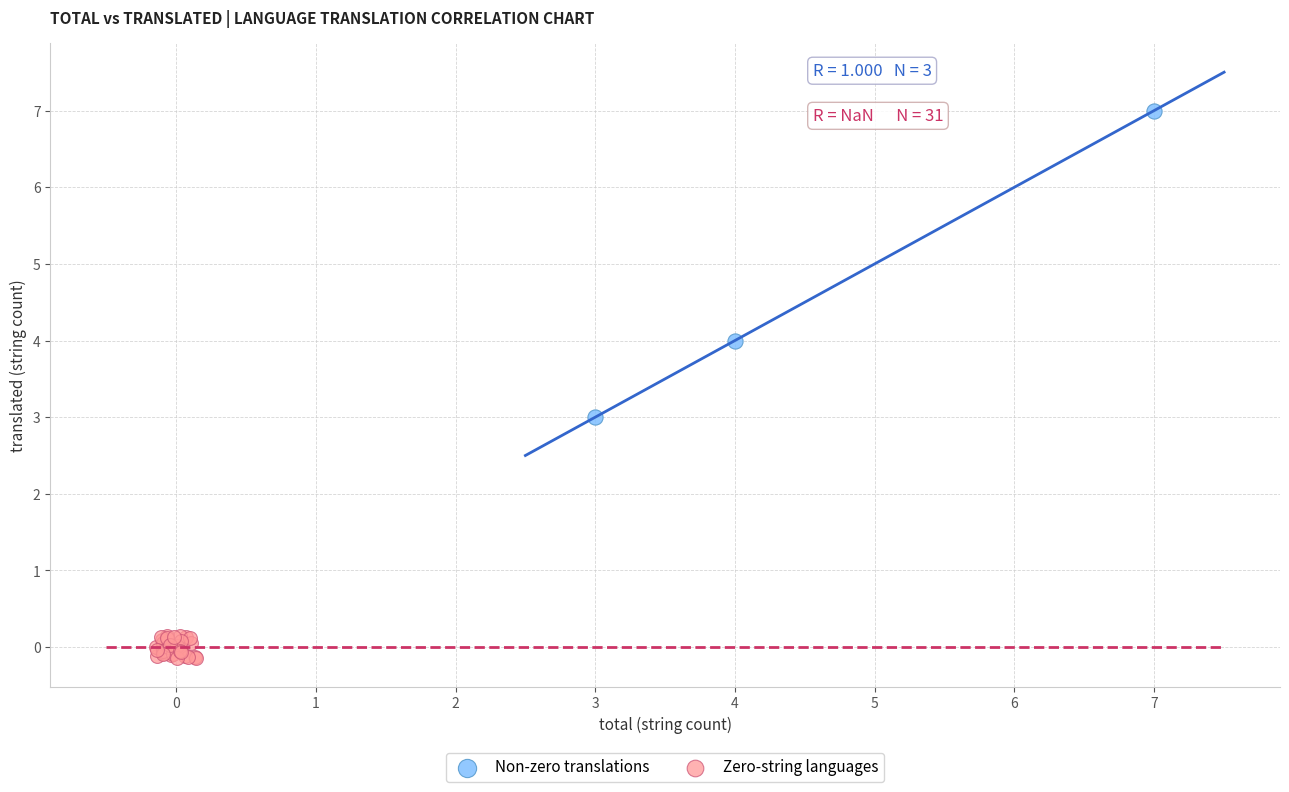

Which series has the widest spread of Y values?

Non-zero translations